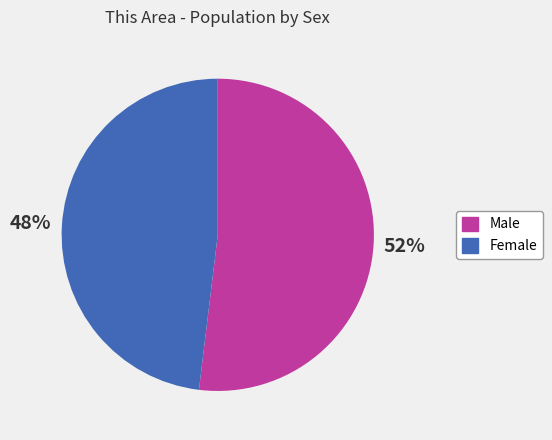

To the nearest percent, what percentage of the pie is Male?

52%